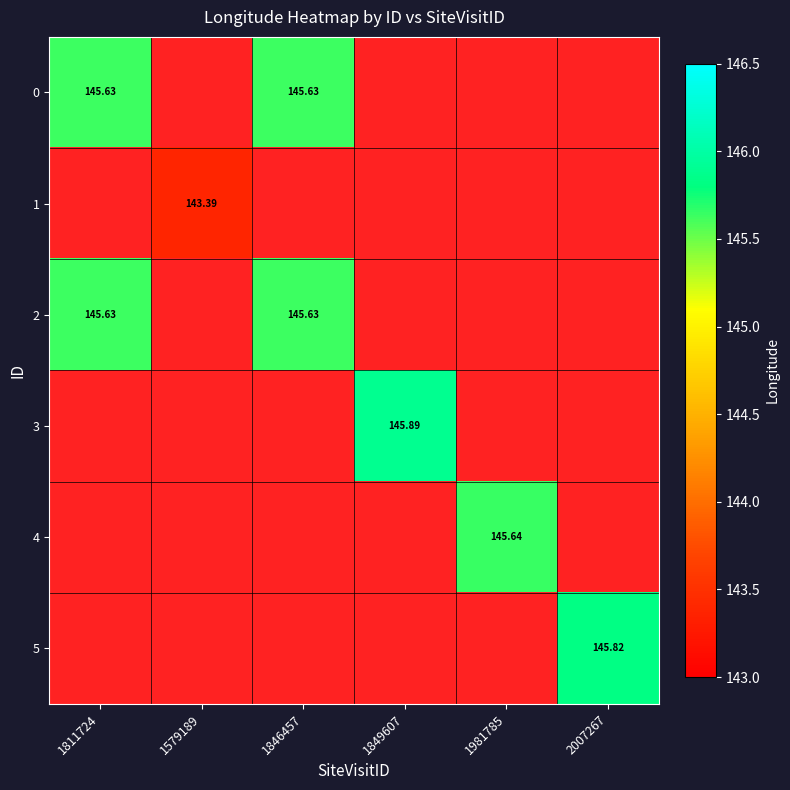

Is the value of 5 at 2007267 greater than the value of 3 at 1849607?

No